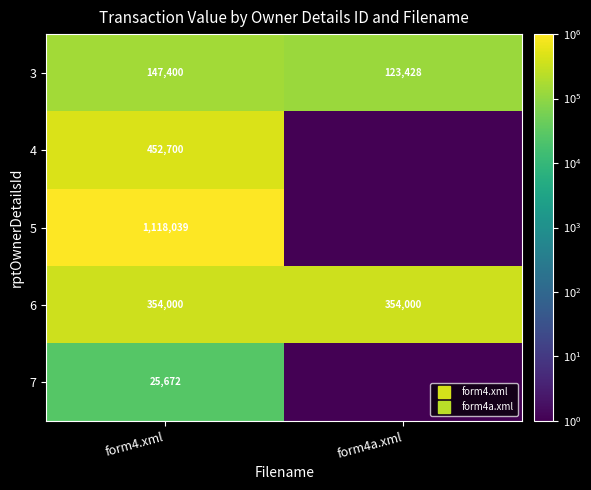

What is the average value of the 3 series?

135414.0